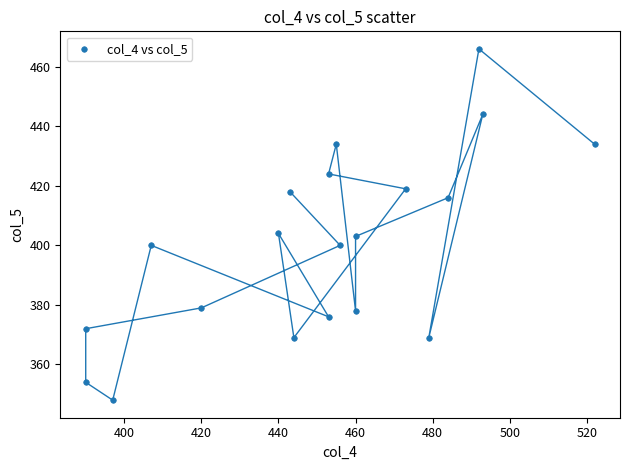

What is the range of X values (max minus min)?

132